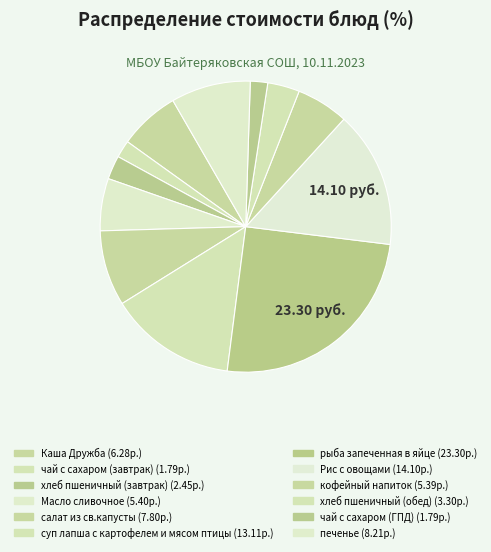

Does Рис с овощами account for over 50% of the chart?

No